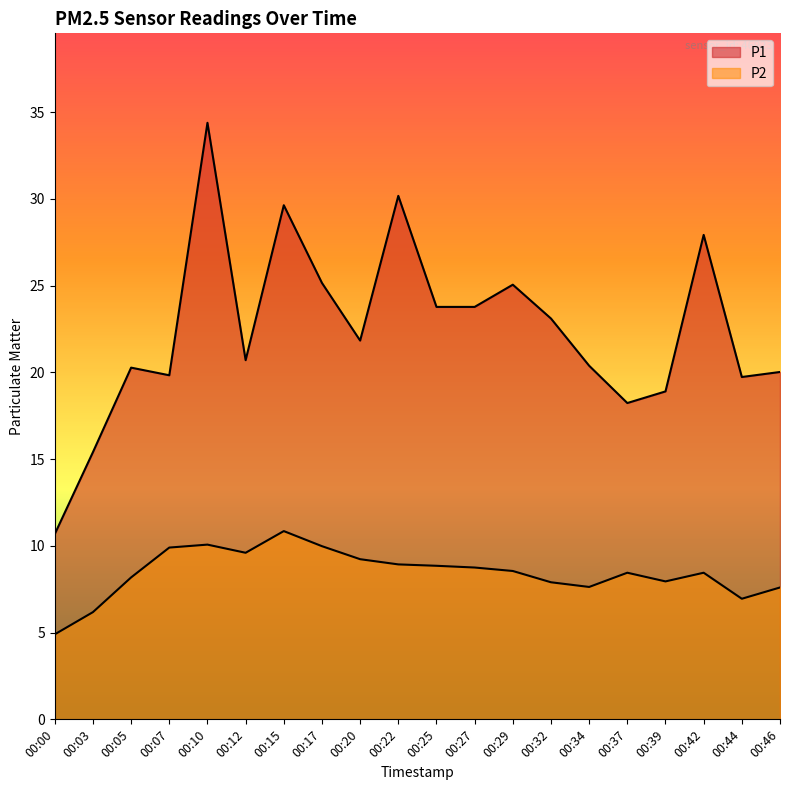

Between 00:20 and 00:27, which is larger?

00:27